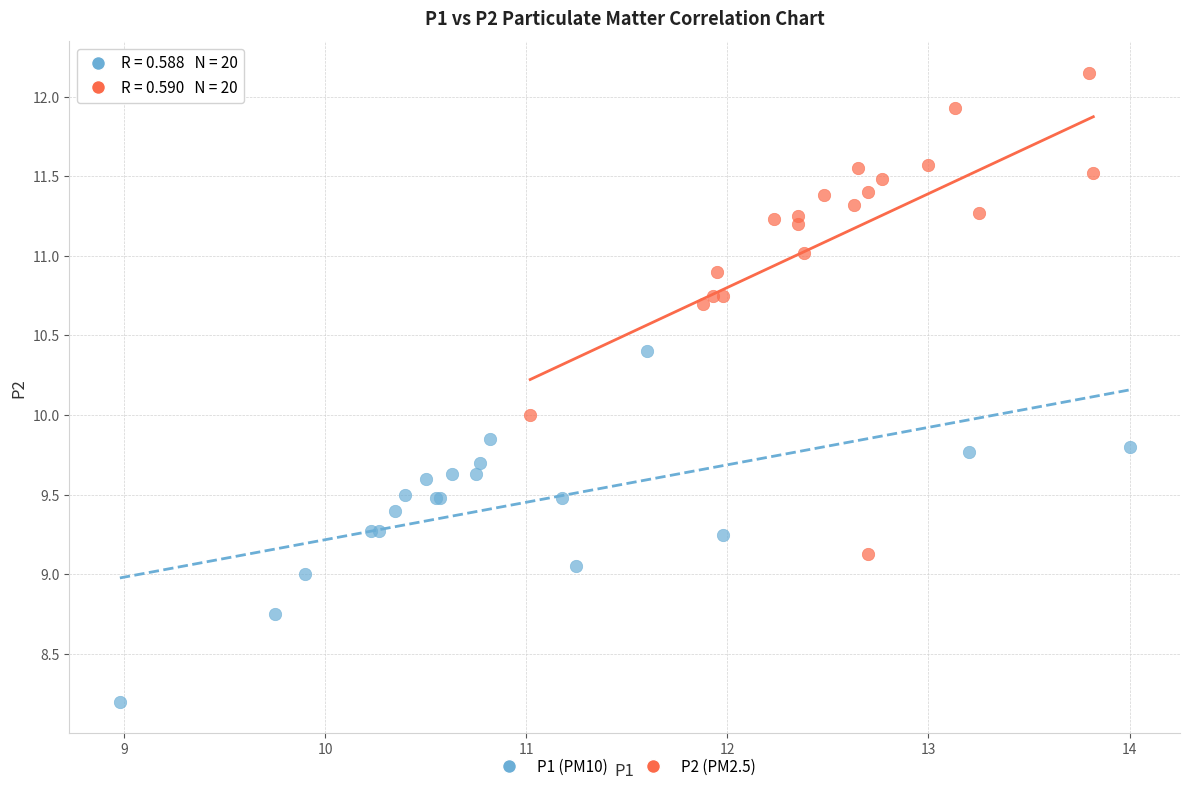

Which series contains the highest Y value?

P2 (PM2.5)